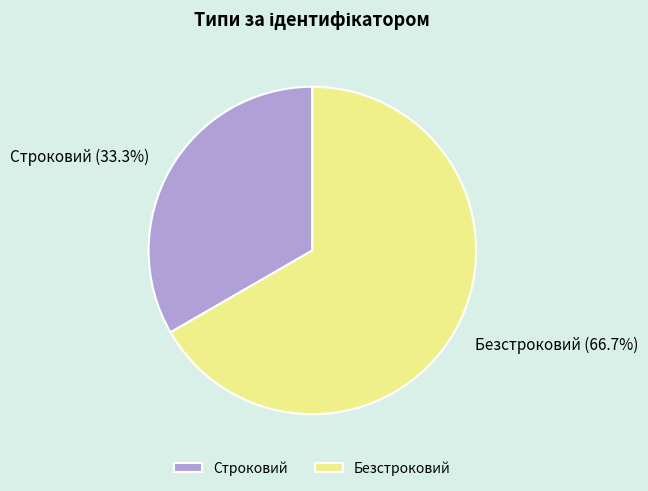

To the nearest percent, what is the average slice percentage?

50%